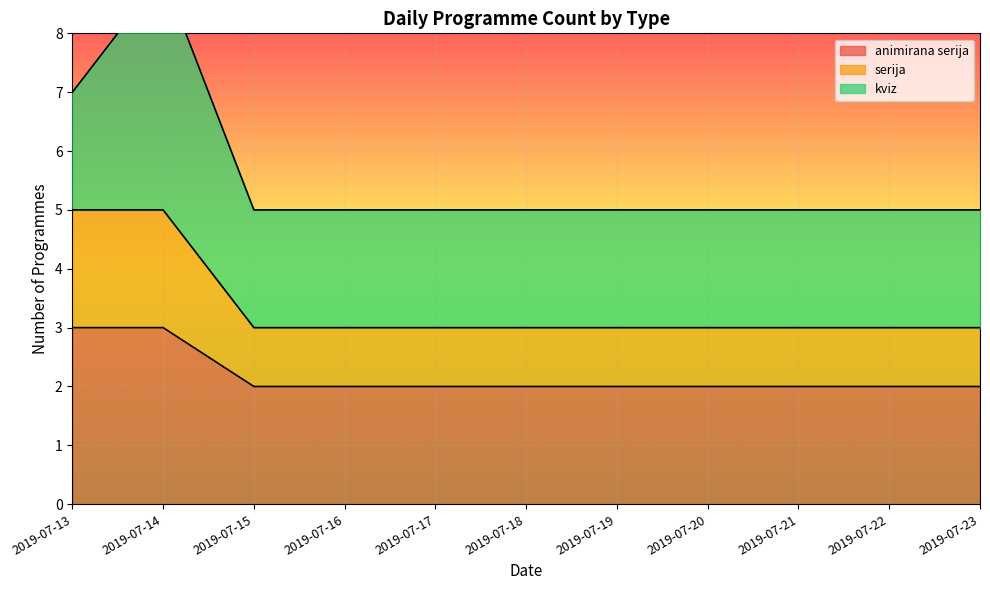

Is it true that animirana serija equals 3 at 2019-07-22?

False